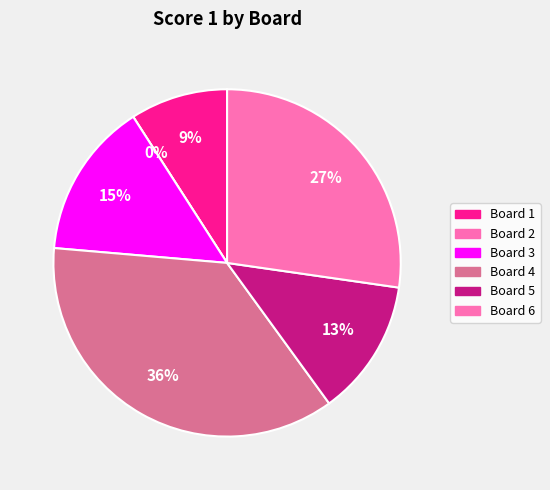

Rank the categories by value from lowest to highest.

Board 2, Board 1, Board 5, Board 3, Board 6, Board 4